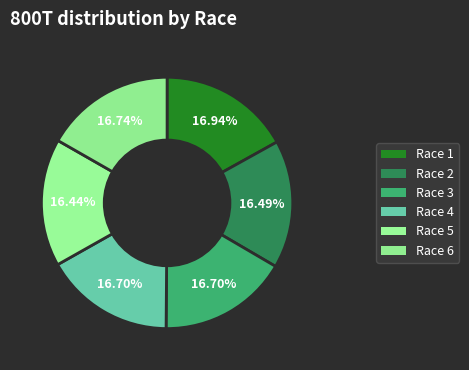

To the nearest percent, what is the average slice percentage?

17%